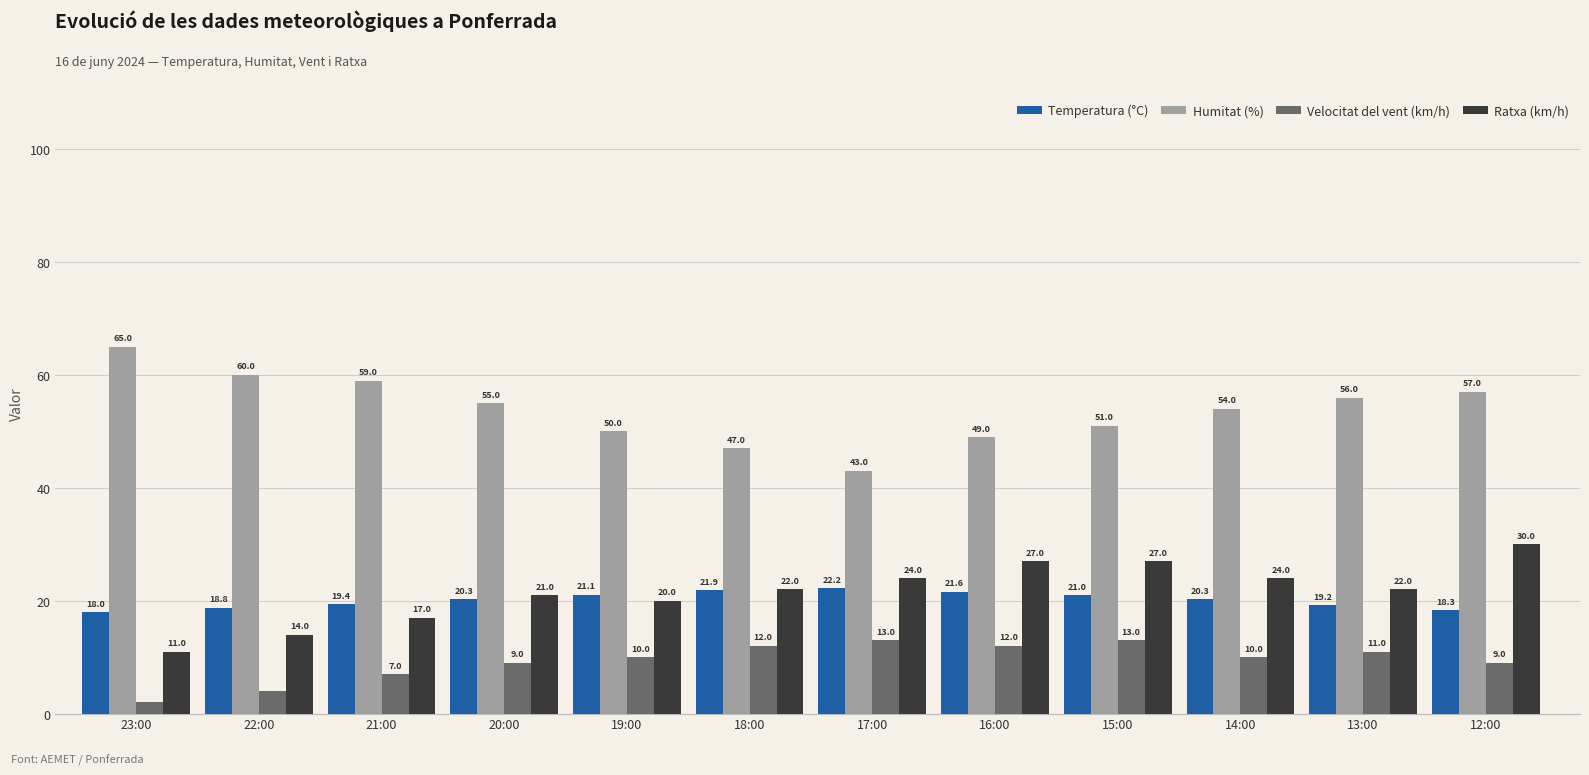

How many data points in Temperatura (°C) are above 20?

7